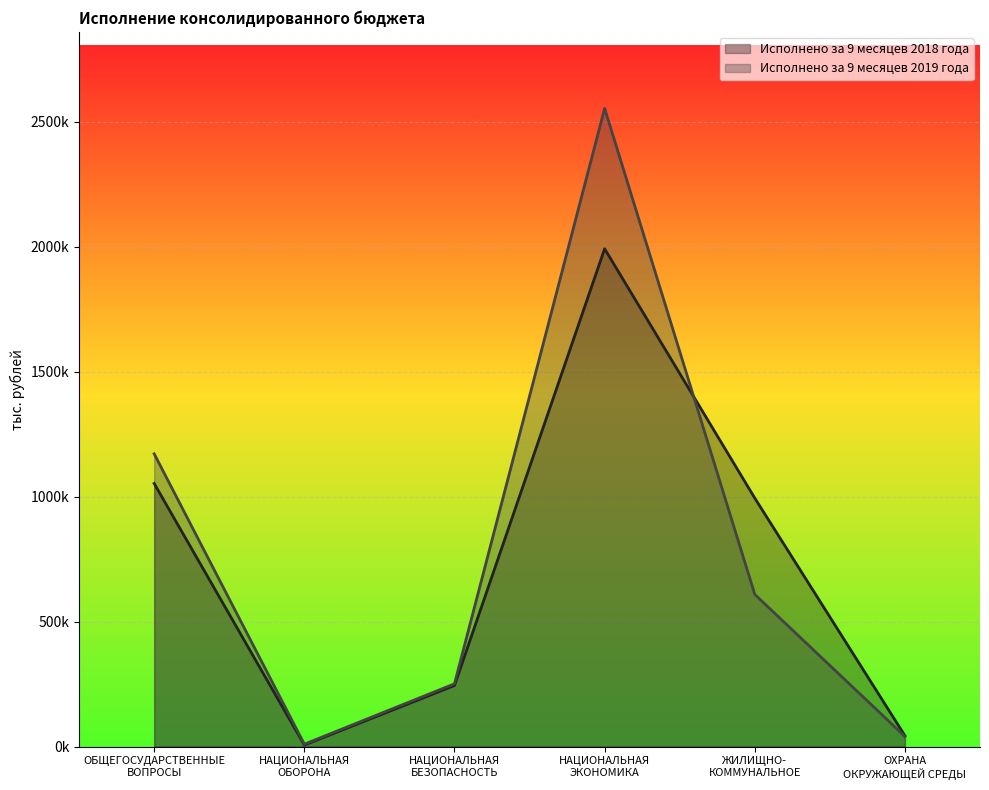

Where is the first local maximum for Исполнено за 9 месяцев 2019 года?

НАЦИОНАЛЬНАЯ
ЭКОНОМИКА